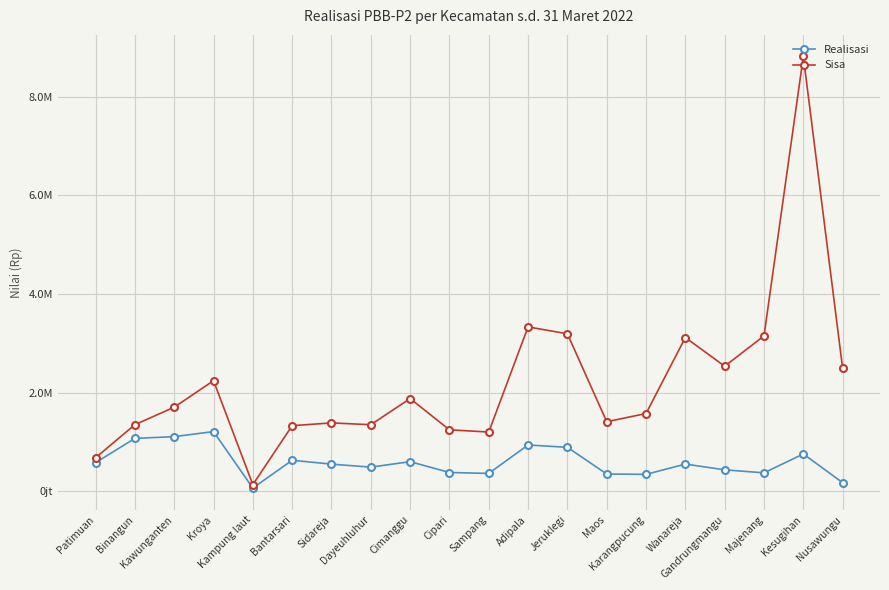

Does the chart have visible grid lines?

Yes